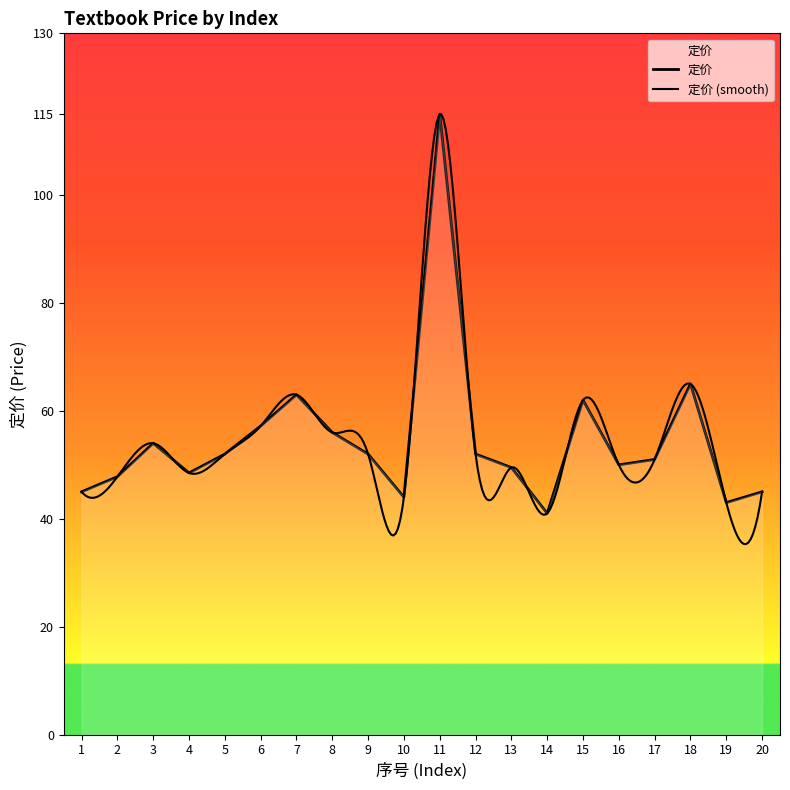

How many categories are shown in the chart?

20